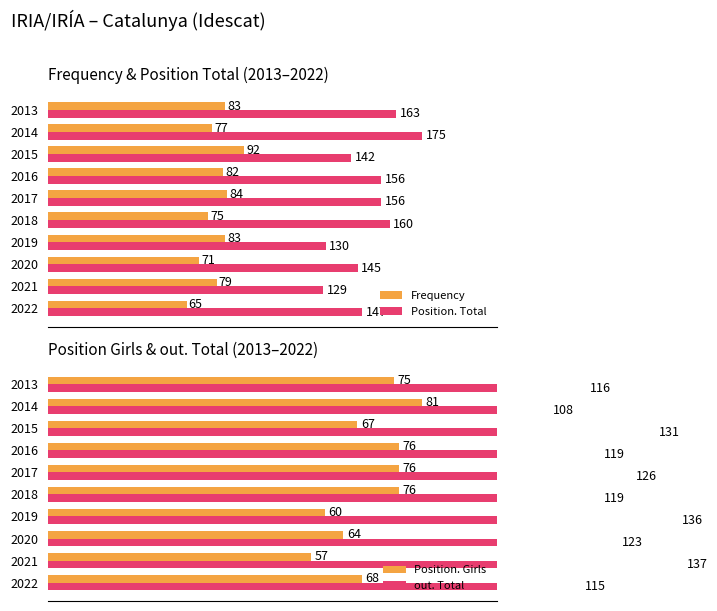

What is the difference between the maximum and minimum values in the Frequency series?

27